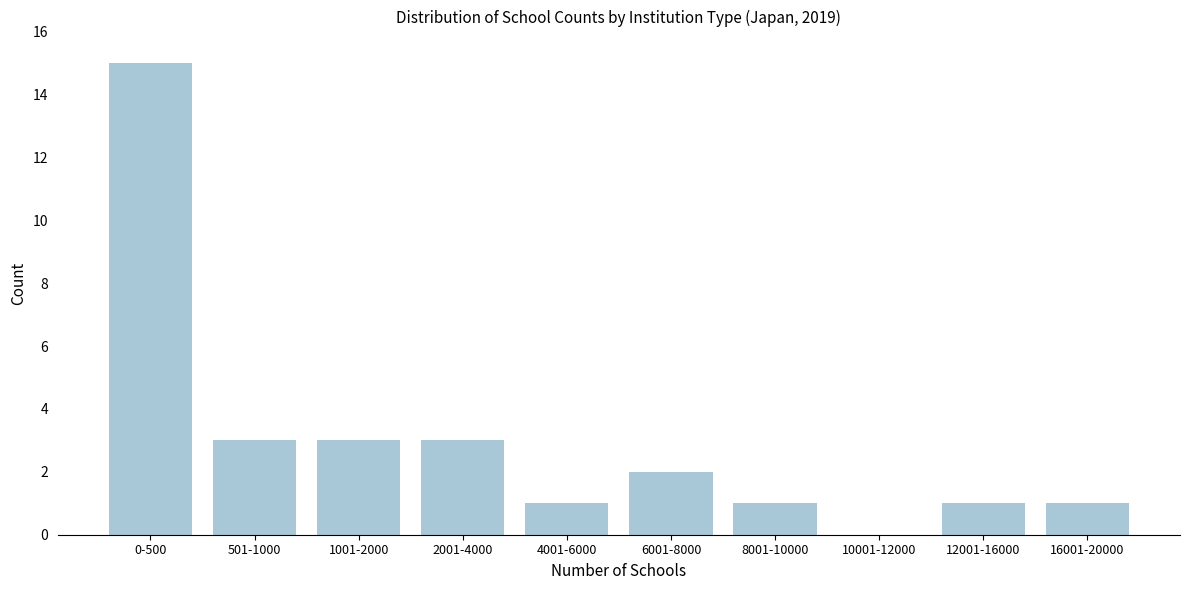

Reading left to right, list all the values displayed in this chart.

0-500=15	501-1000=3	1001-2000=3	2001-4000=3	4001-6000=1	6001-8000=2	8001-10000=1	10001-12000=0	12001-16000=1	16001-20000=1